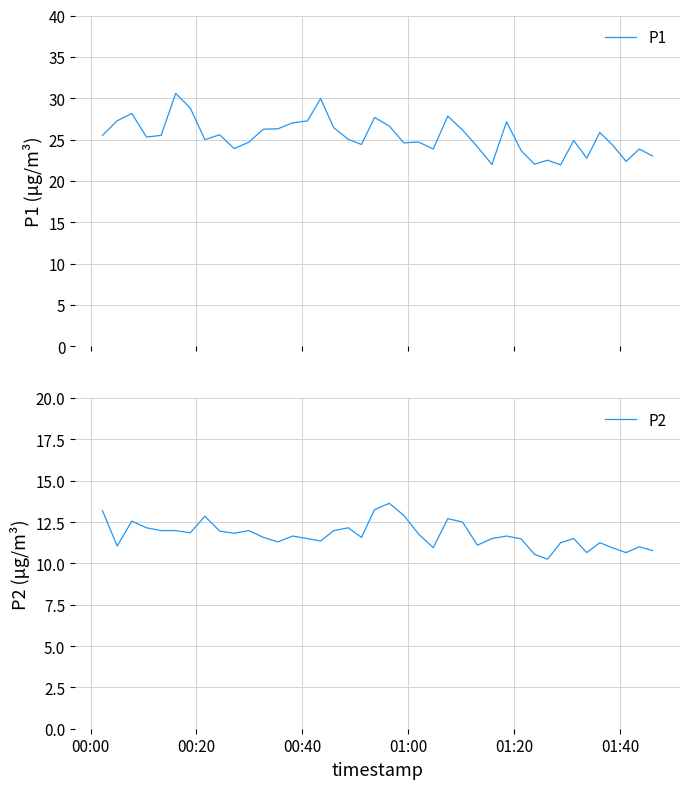

Which series has the largest total across all categories?

P1